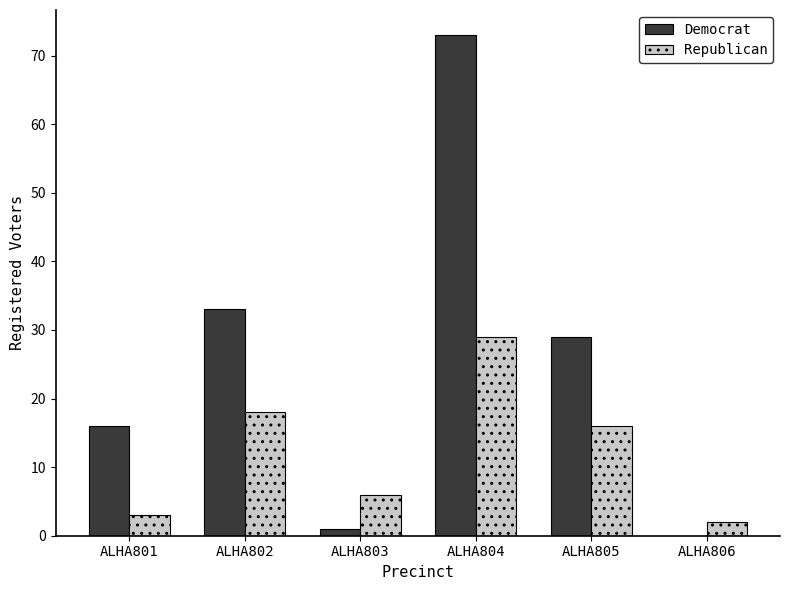

Reading left to right, extract all data points from this chart.

Democrat: 16	33	1	73	29	0
Republican: 3	18	6	29	16	2